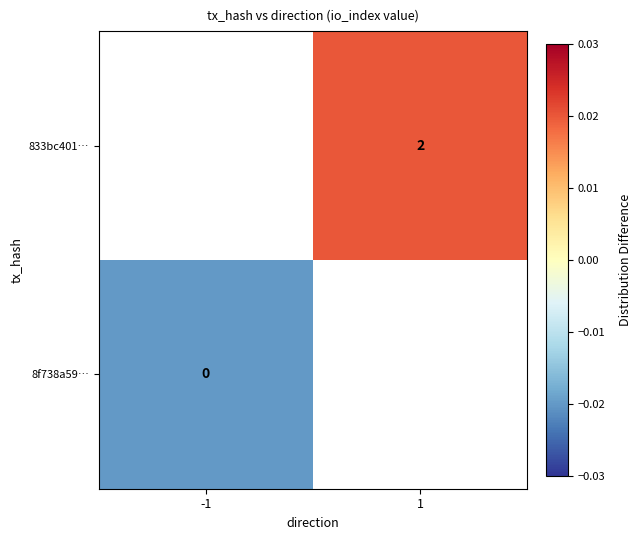

Which category has the lowest value in the 8f738a59… series?

-1